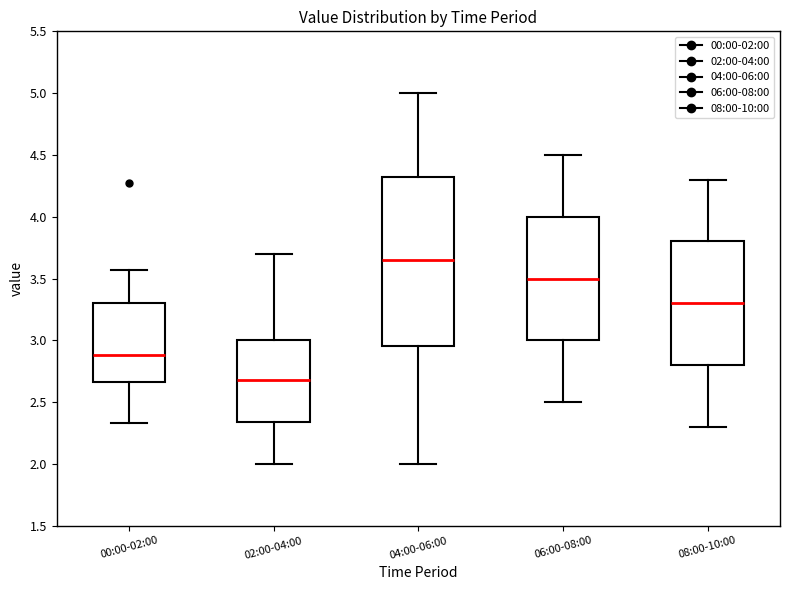

Reading left to right, transcribe this box plot: for each box, give where its median line is, the range the box spans, and where its two whiskers end, as read against the y-axis. The values are not printed on the chart, so give them approximately, as read against the axis.

00:00-02:00: median 2.90, box 2.65 to 3.30, whiskers 2.35 to 3.55
02:00-04:00: median 2.70, box 2.35 to 3.00, whiskers 2.00 to 3.70
04:00-06:00: median 3.65, box 2.95 to 4.35, whiskers 2.00 to 5.00
06:00-08:00: median 3.50, box 3.00 to 4.00, whiskers 2.50 to 4.50
08:00-10:00: median 3.30, box 2.80 to 3.80, whiskers 2.30 to 4.30